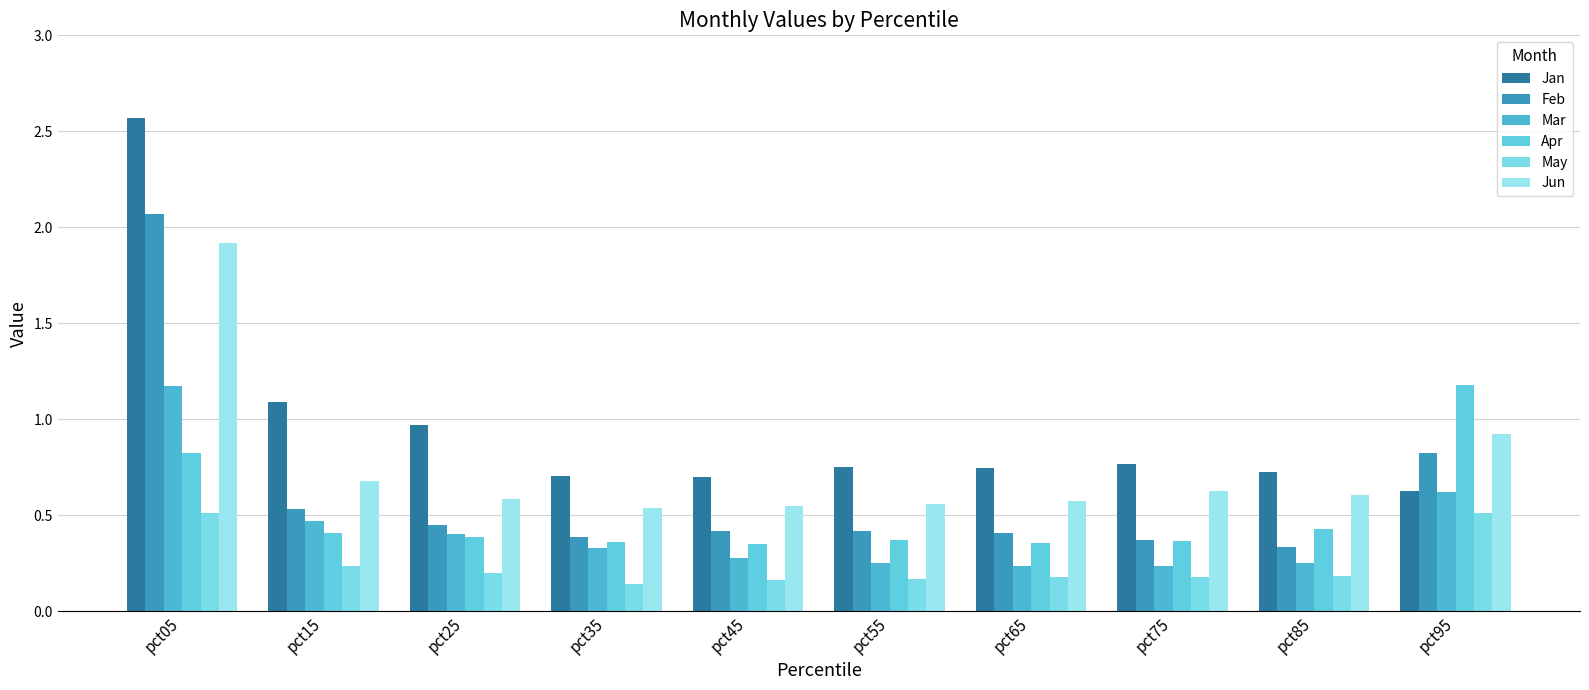

At which label is Apr closest to 0?

pct45